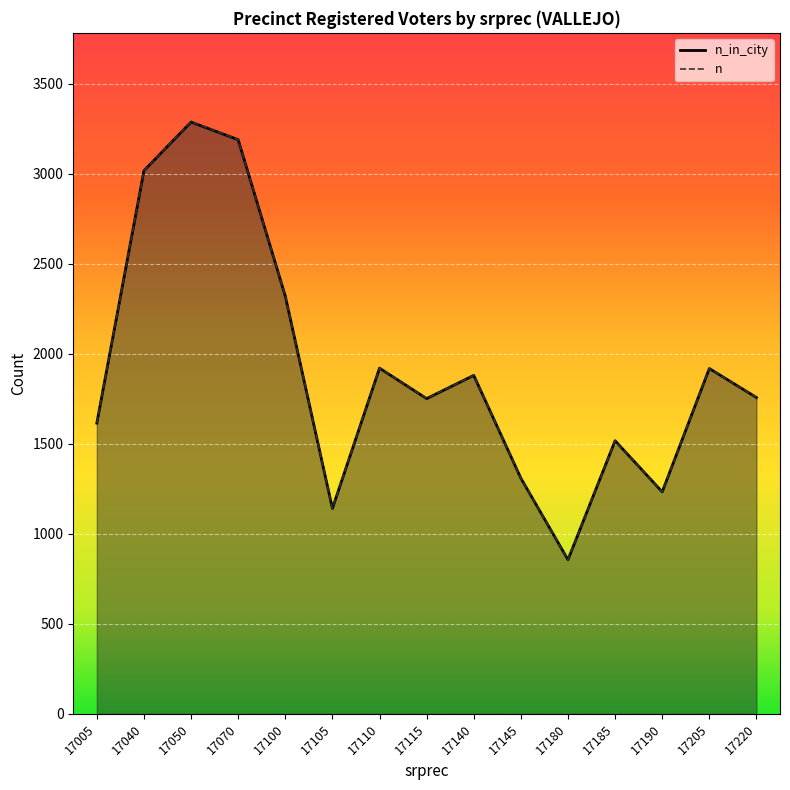

Rank the series by their average value, from highest to lowest.

n, n_in_city